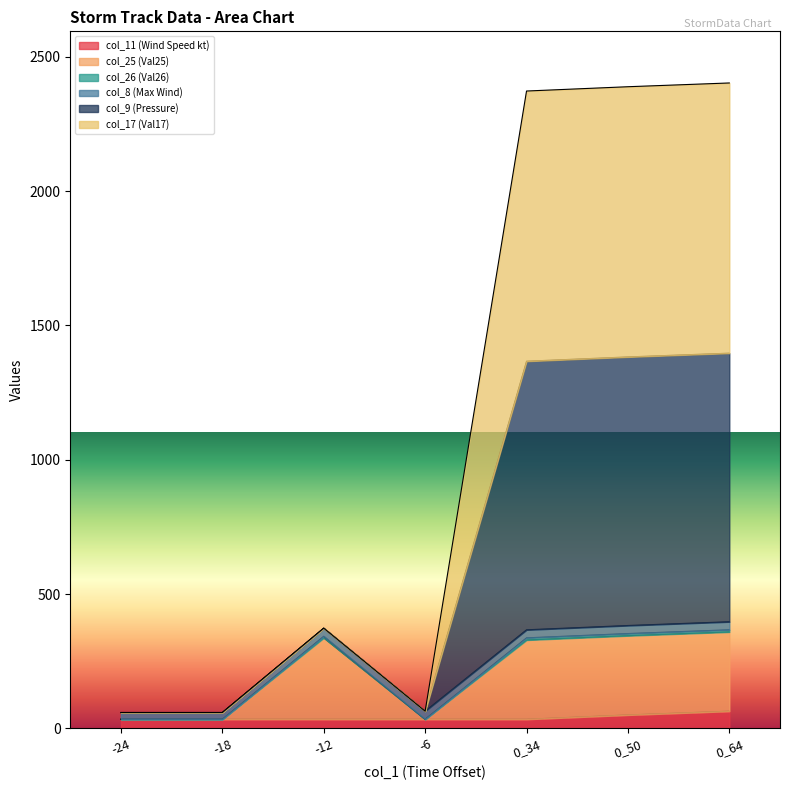

Where is the first local minimum for col_17 (Val17)?

-6